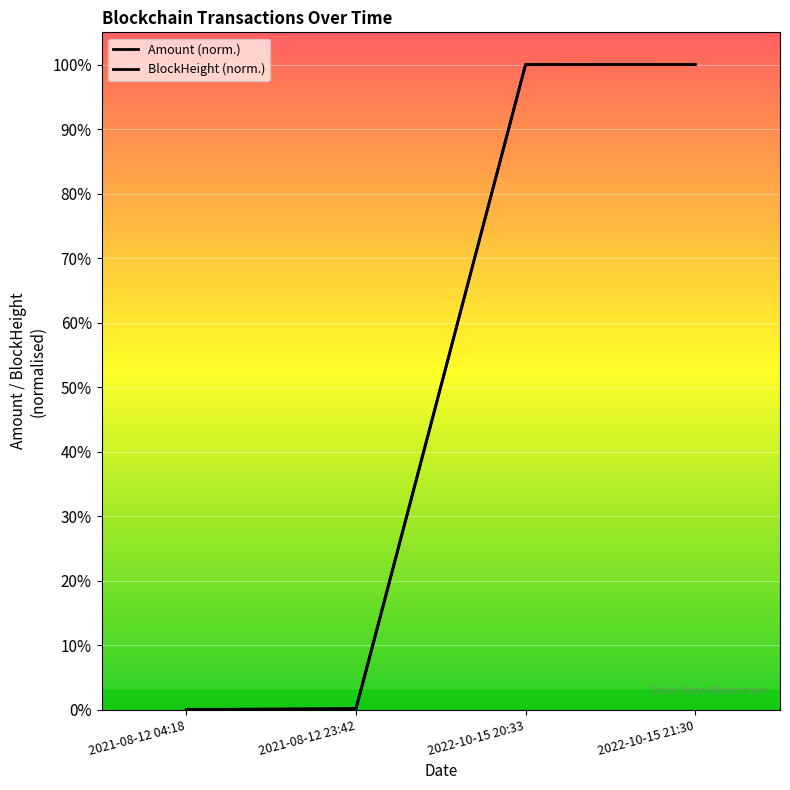

At which category does Amount (norm.) reach its first local peak?

2022-10-15 20:33